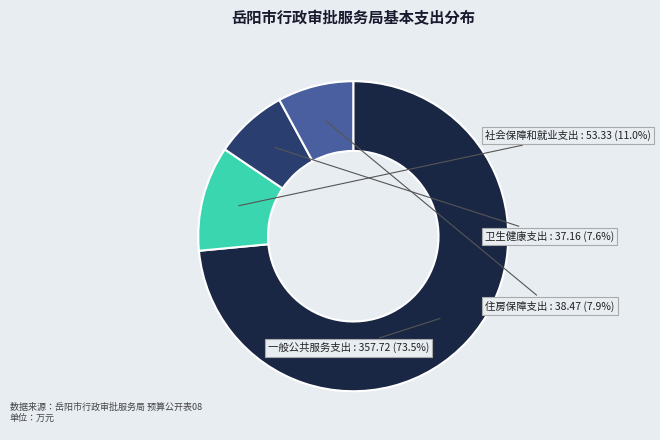

What is the largest slice in the pie chart?

一般公共服务支出